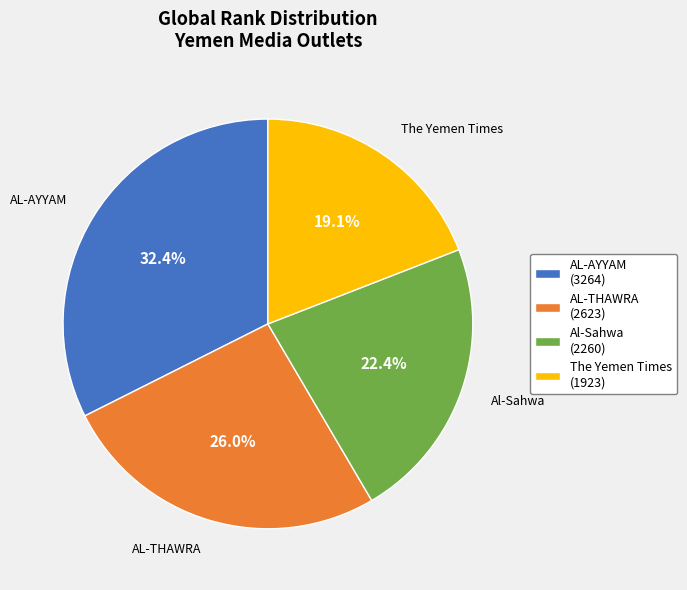

Combined, do AL-AYYAM and Al-Sahwa account for over 50%?

Yes